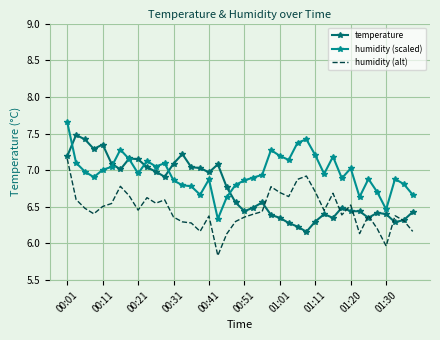

Which series has the largest total across all categories?

humidity (scaled)